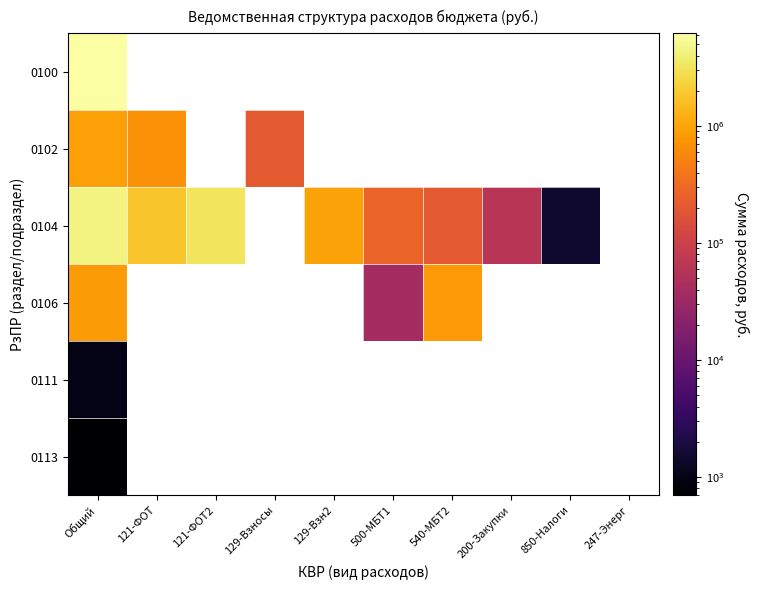

Which series has the widest spread of values?

0104